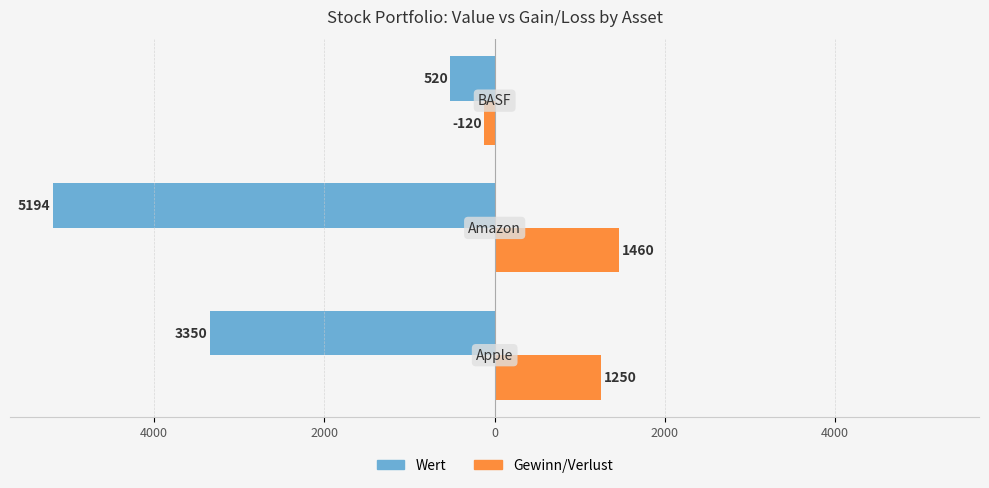

What are all the series names shown in the legend?

Wert, Gewinn/Verlust